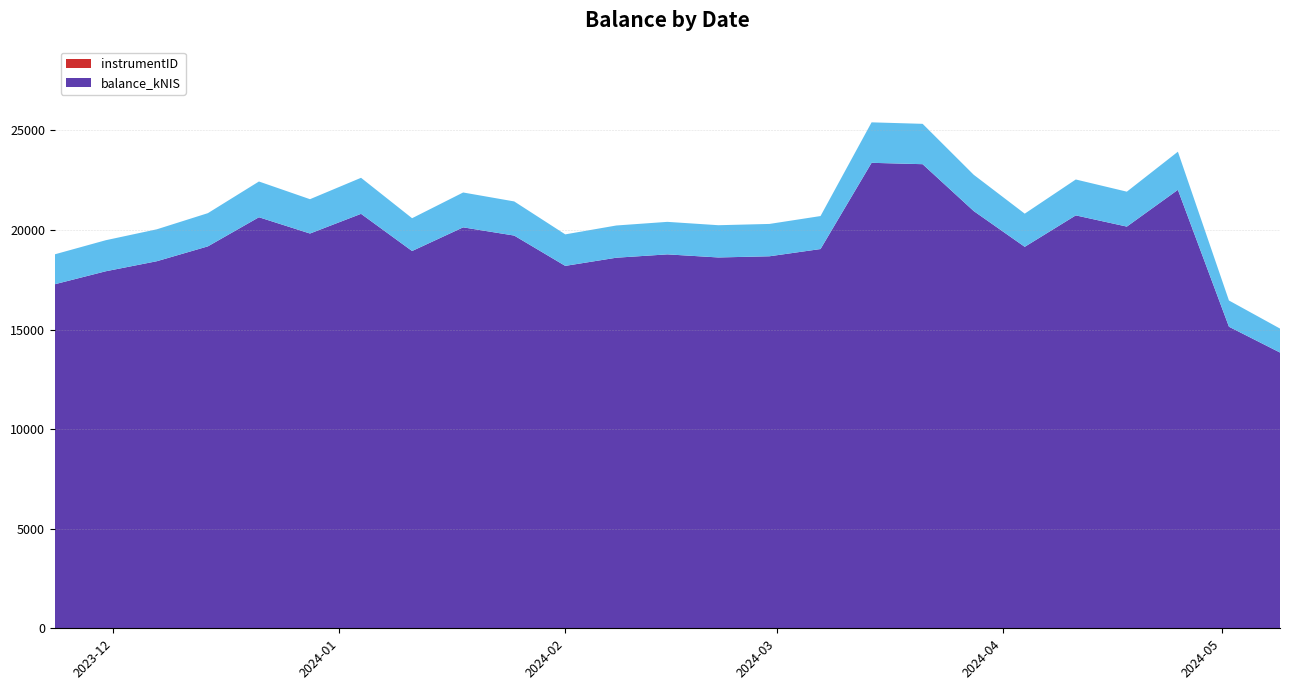

Reading right to left, list all the values displayed in this chart.

balance_kNIS: 15048.0	16457.2	23927.0	21920.4	22532.1	20816.4	22770.2	25325.8	25400.8	20695.9	20300.5	20236.1	20404.7	20222.2	19776.4	21430.5	21879.4	20587.7	22616.5	21542.4	22430.8	20841.5	20030.8	19483.0	18773.6
instrumentID: 740.0	740.0	740.0	740.0	740.0	740.0	740.0	740.0	740.0	740.0	740.0	740.0	740.0	740.0	740.0	740.0	740.0	740.0	740.0	740.0	740.0	740.0	740.0	740.0	740.0